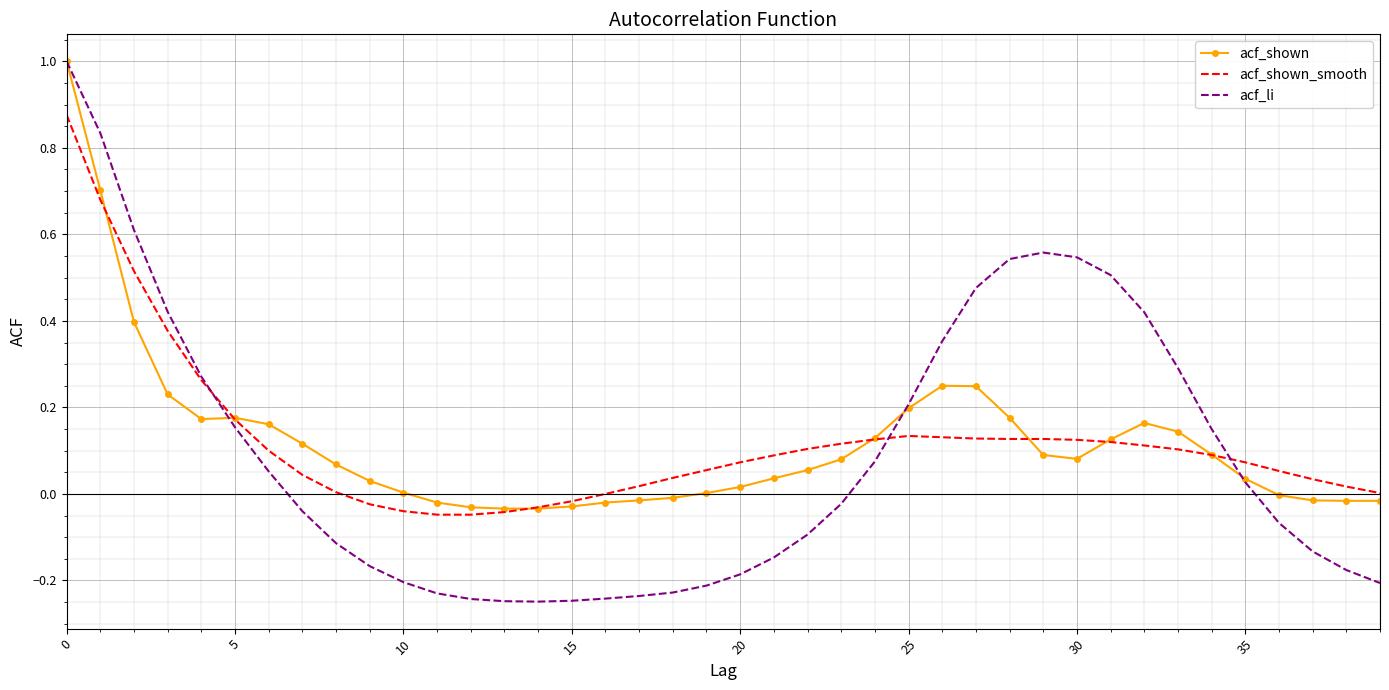

Which series has the largest range (max minus min)?

acf_li